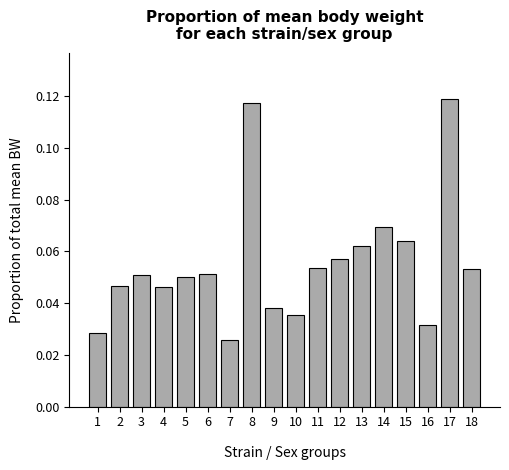

What is the change in value from 3 to 8?

+0.1